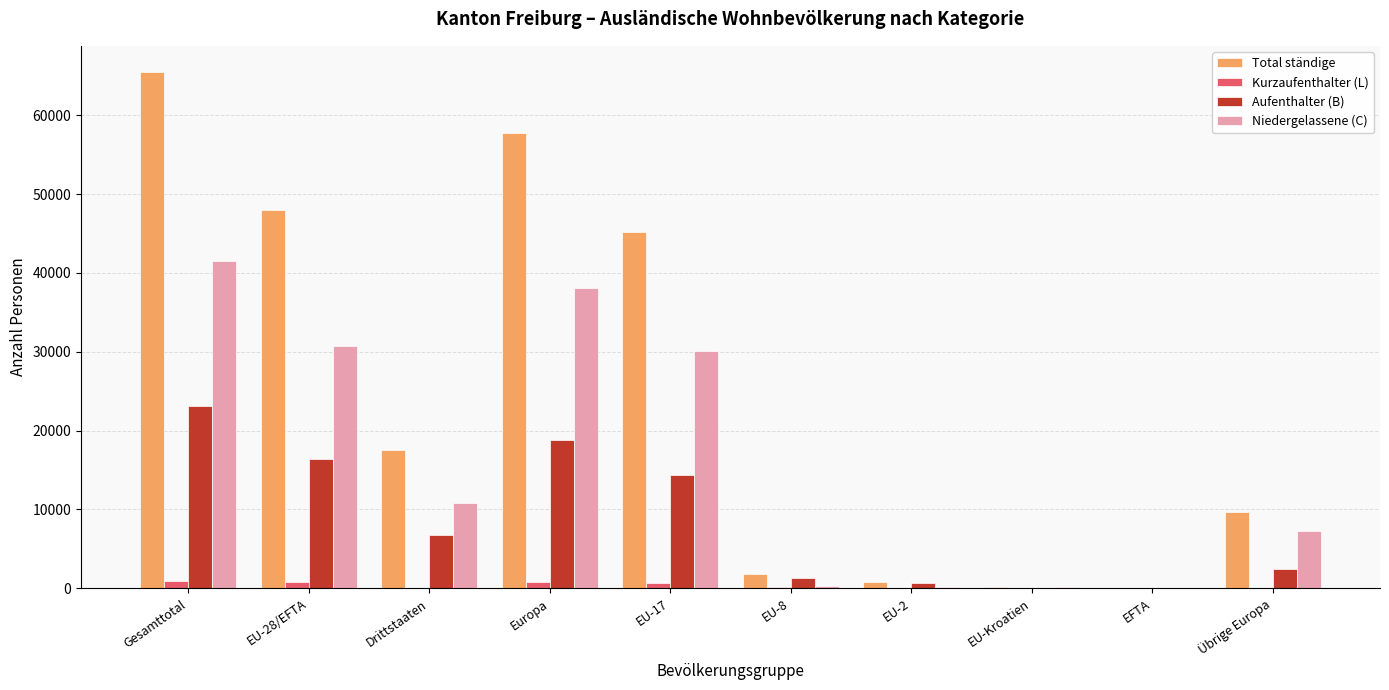

At which category is the sum across all series the highest?

Gesamttotal